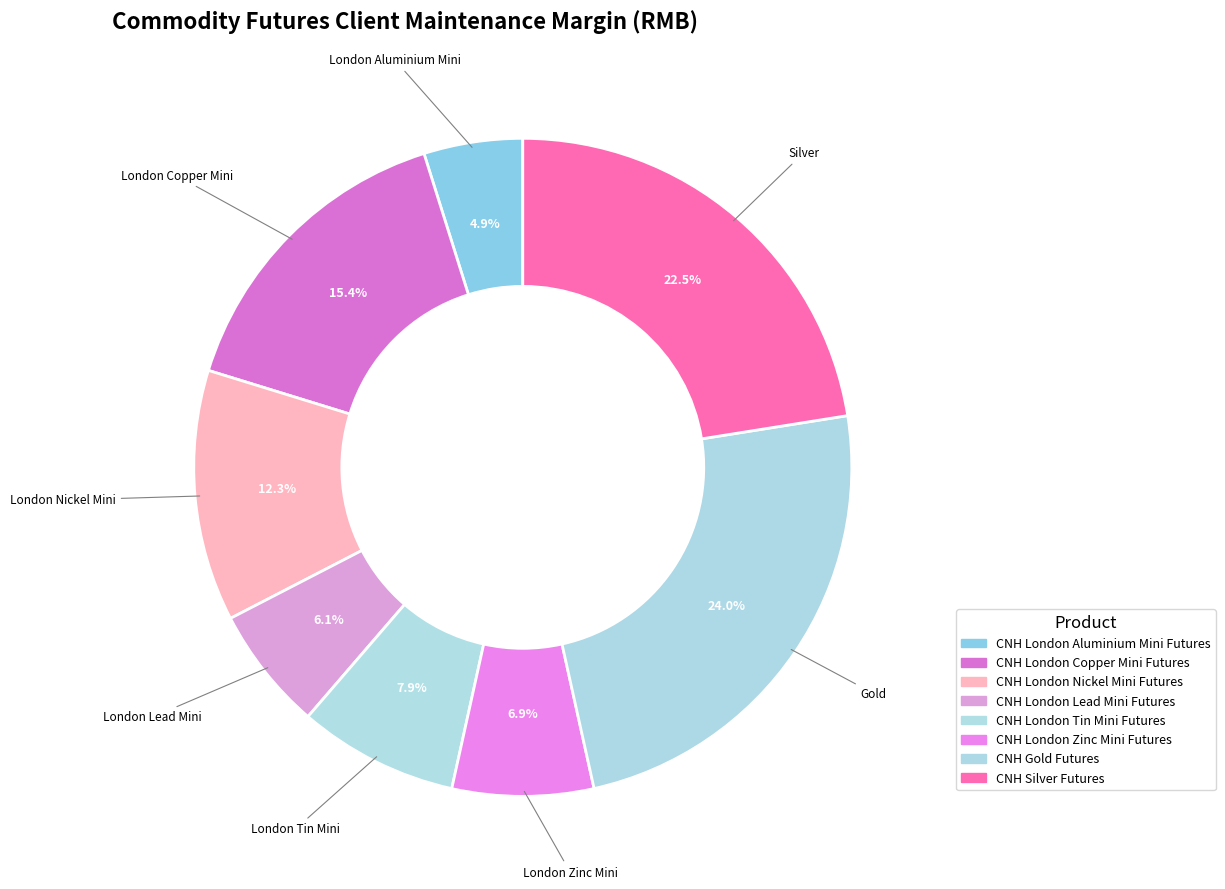

The CNH Silver Futures slice represents 22% of the pie. True or false?

True